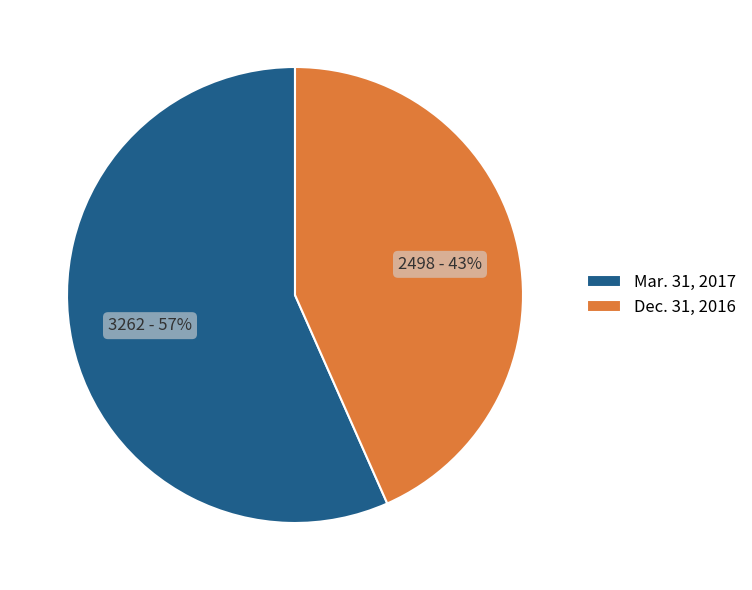

To the nearest percent, what is the average slice percentage?

50%